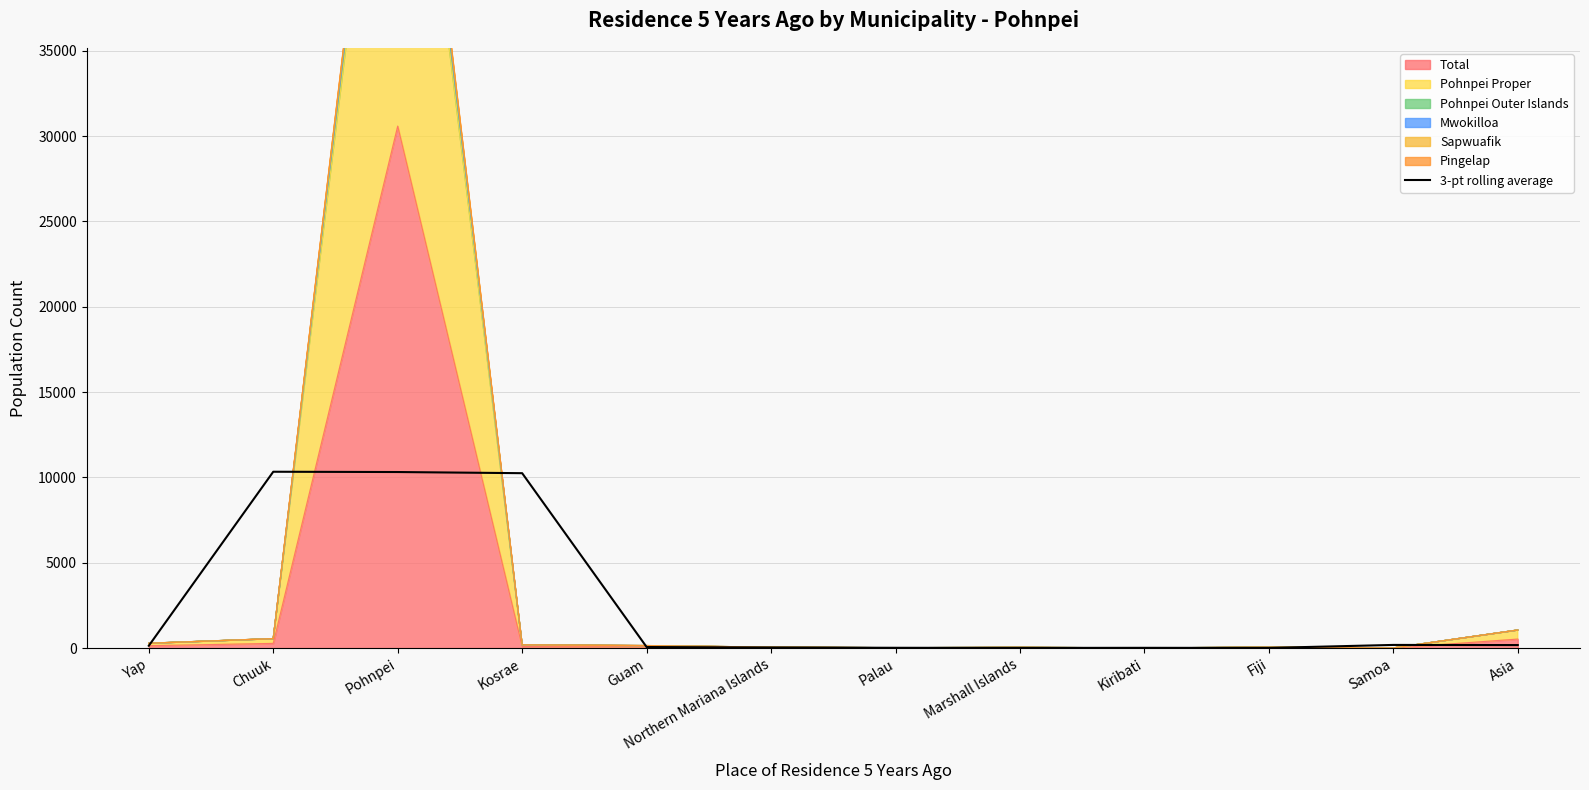

What is the difference between the second highest and second lowest values?

10304.3